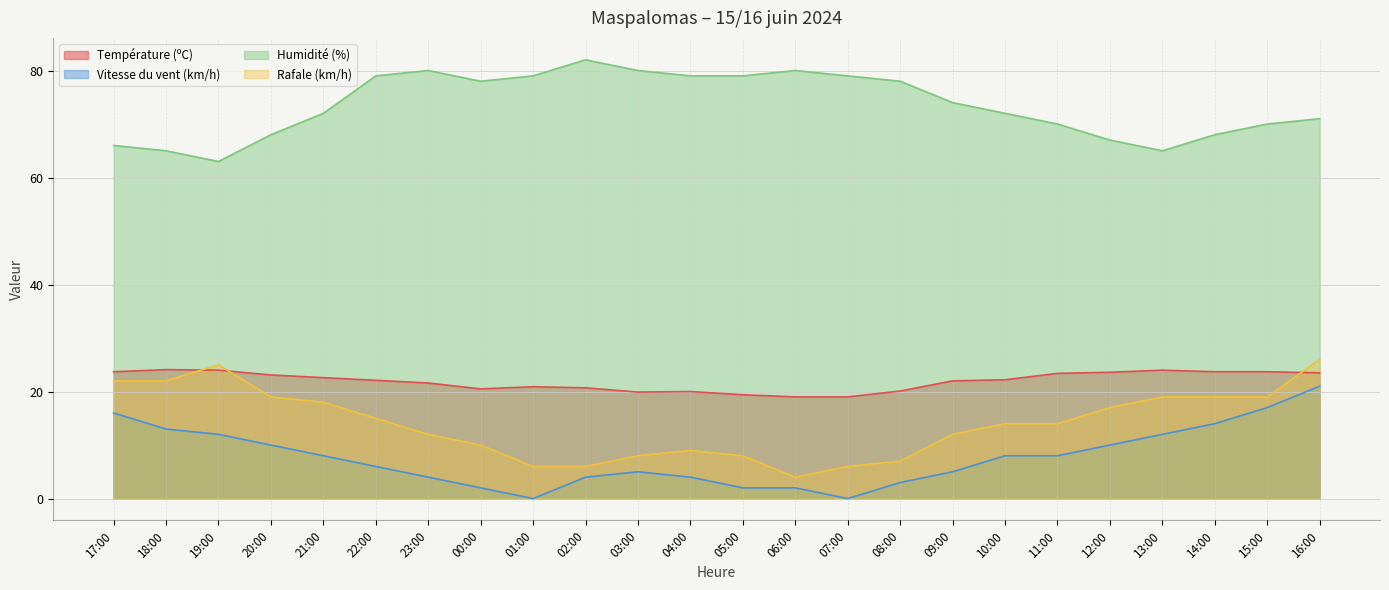

Which series has the widest spread of values?

Rafale (km/h)